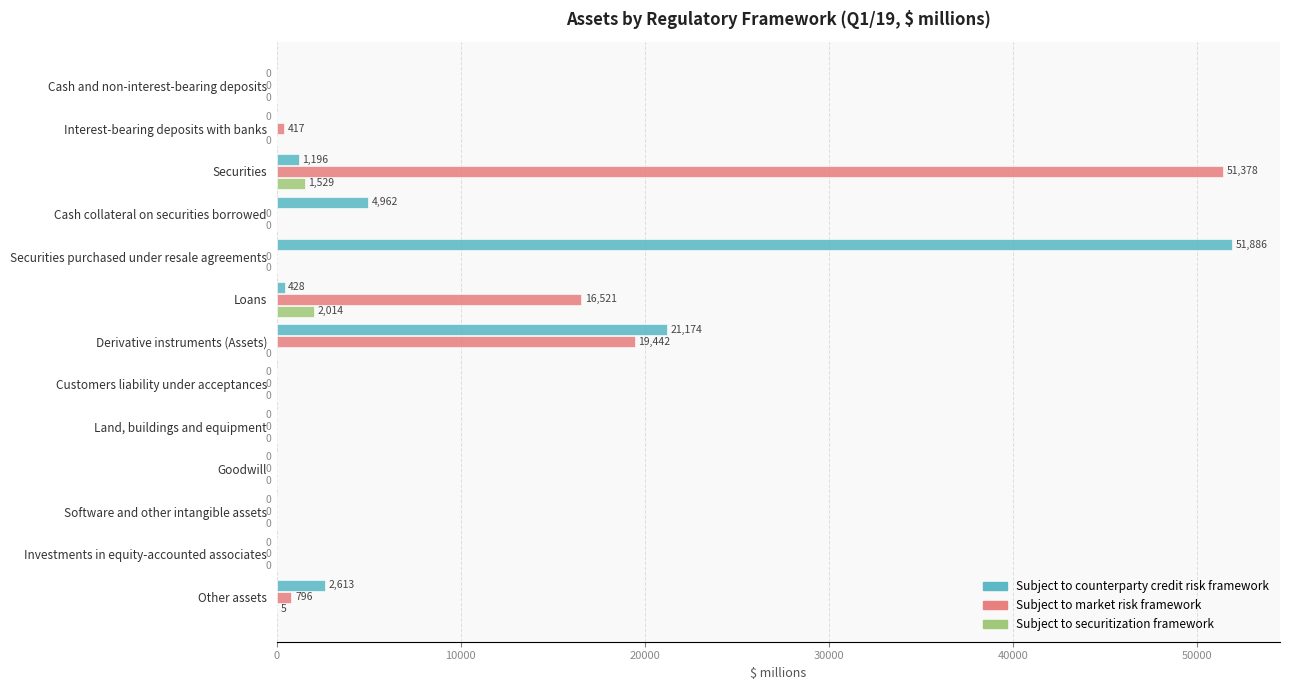

What is the total value across all series at Loans?

18963